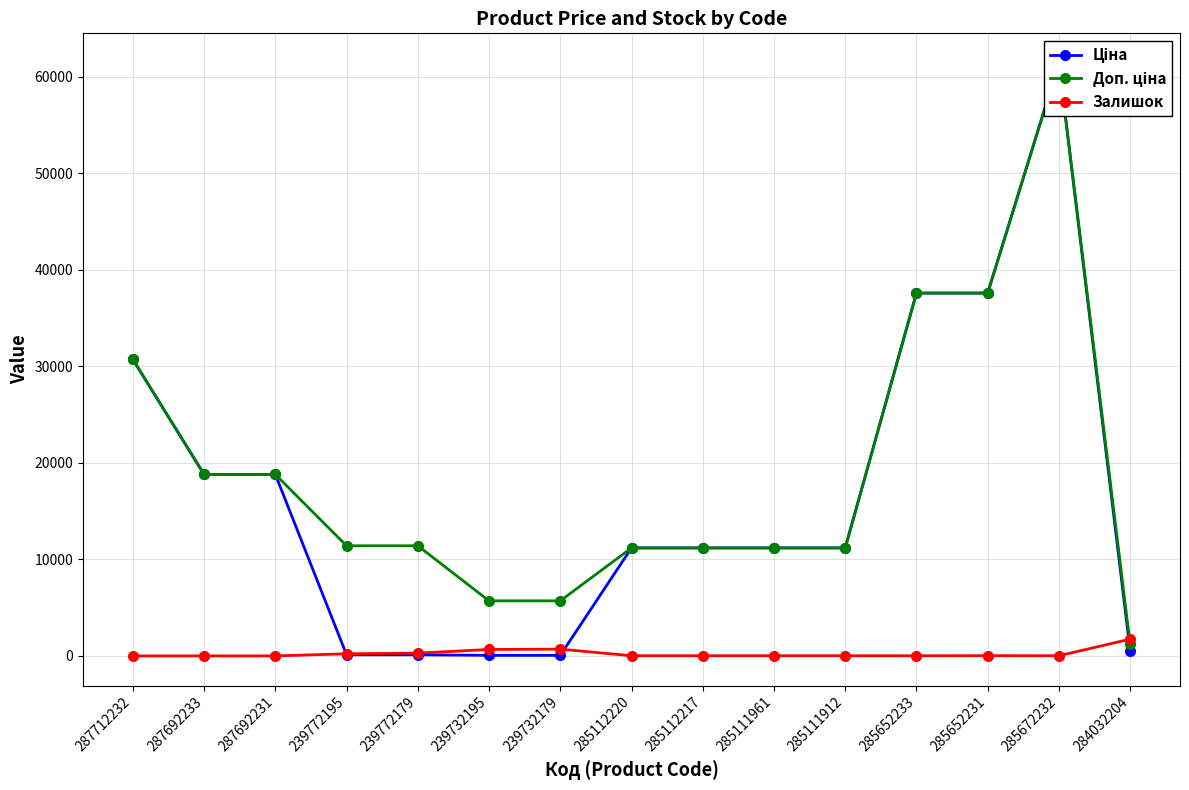

True or false: Ціна and Доп. ціна intersect in this chart.

False